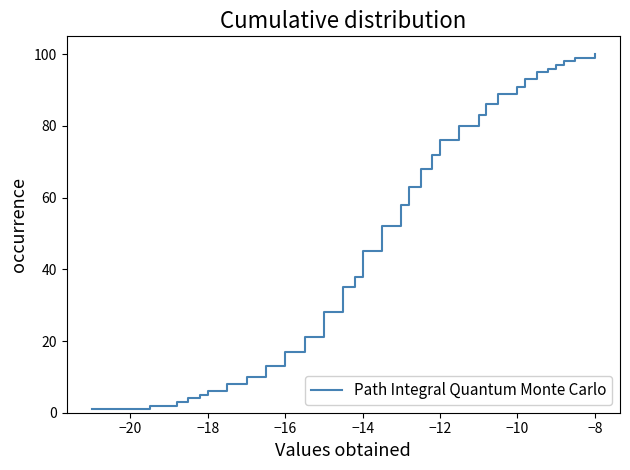

Does the chart have visible grid lines?

No